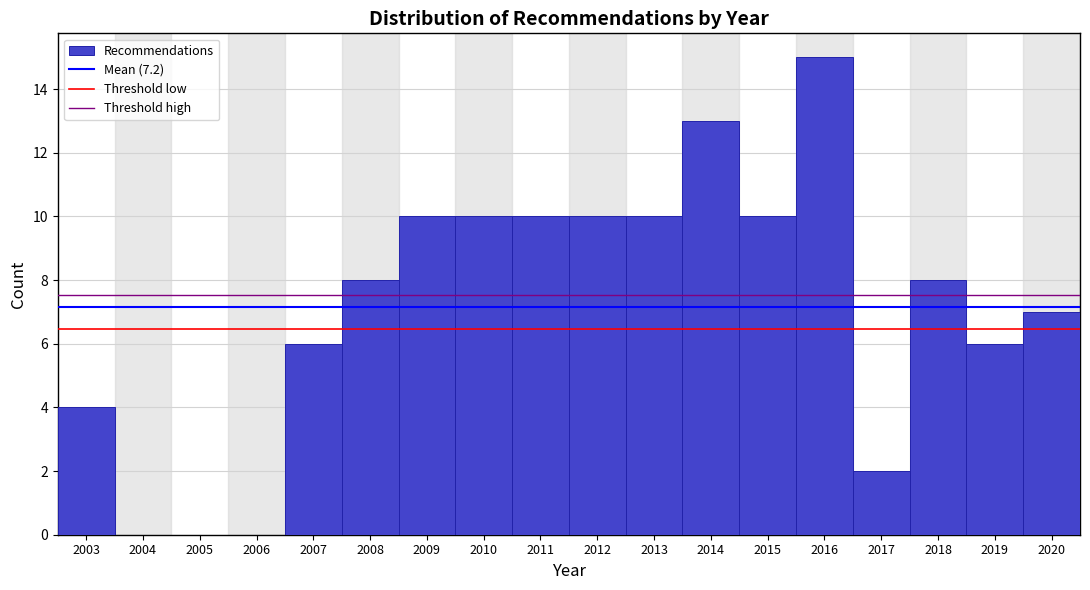

Reading left to right, list all the values displayed in this chart.

2003=4	2004=0	2005=0	2006=0	2007=6	2008=8	2009=10	2010=10	2011=10	2012=10	2013=10	2014=13	2015=10	2016=15	2017=2	2018=8	2019=6	2020=7